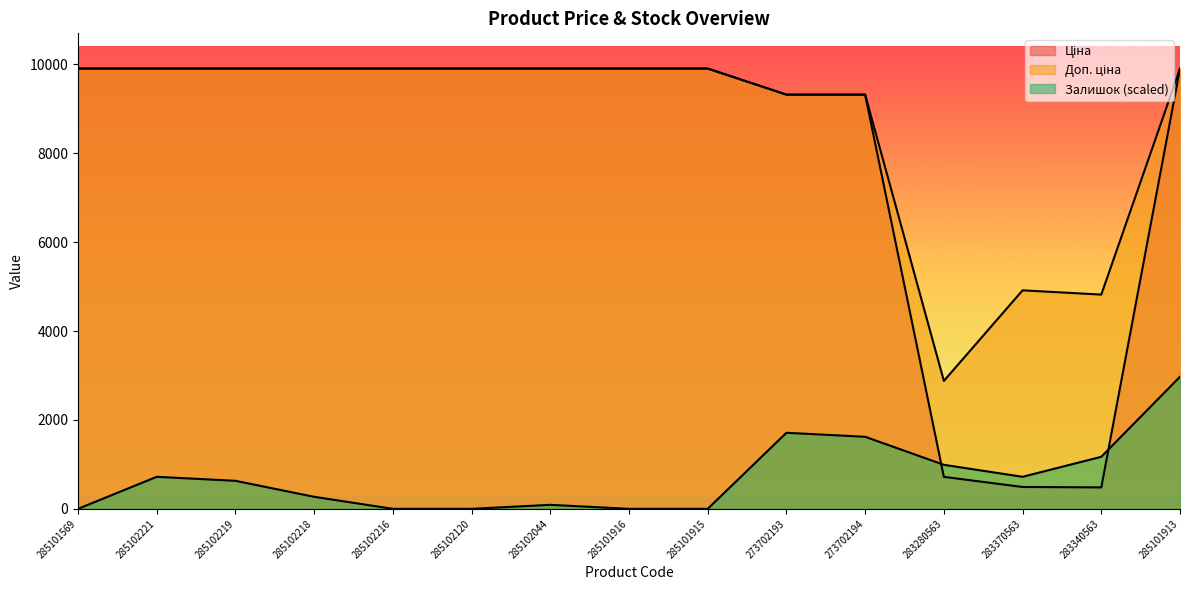

Between 273702194 and 283340563, which is larger?

273702194